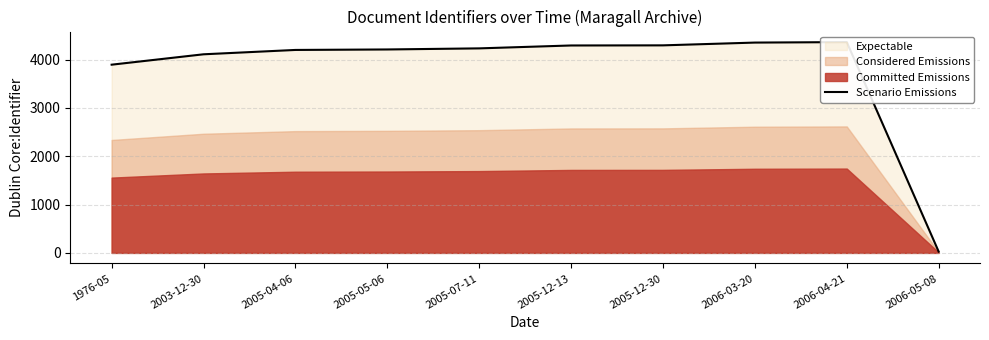

What is the change in value from 2005-04-06 to 2005-05-06?

+10.0